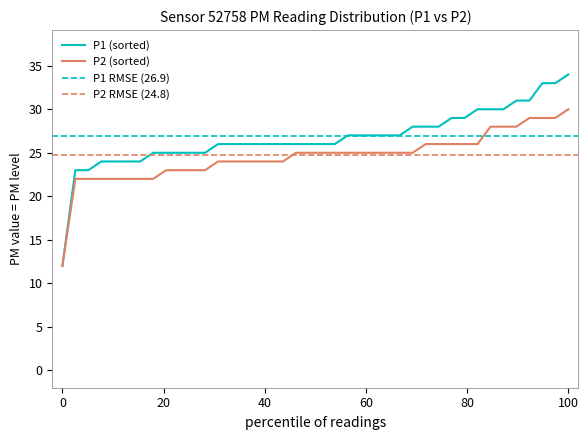

True or false: P1 and P2 cross at least once.

False